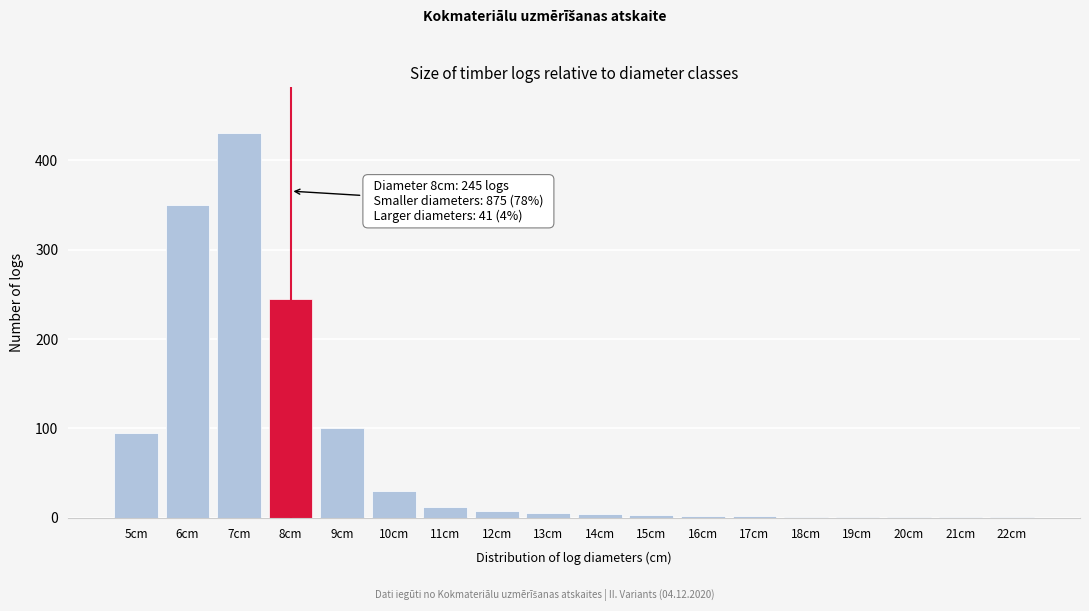

The value at 9cm is 100. True or false?

True